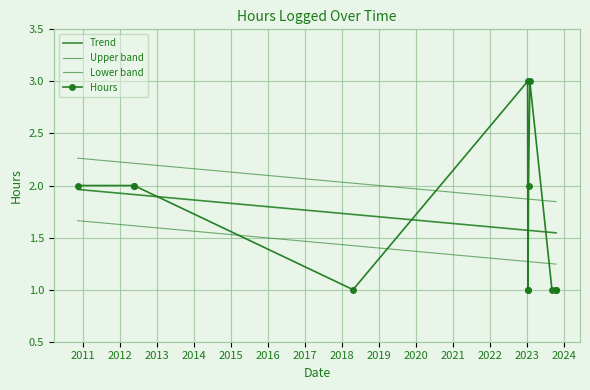

What is the ratio of the value at 04/19/2018 to the value at 09/03/2023?

1.0